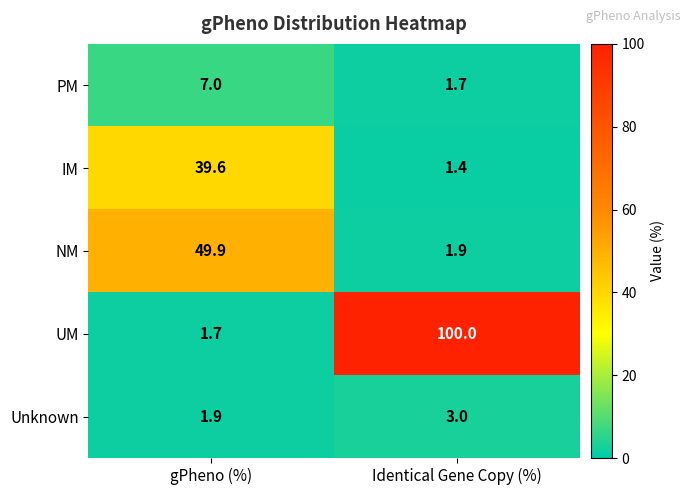

At how many categories does at least one series exceed 52?

1